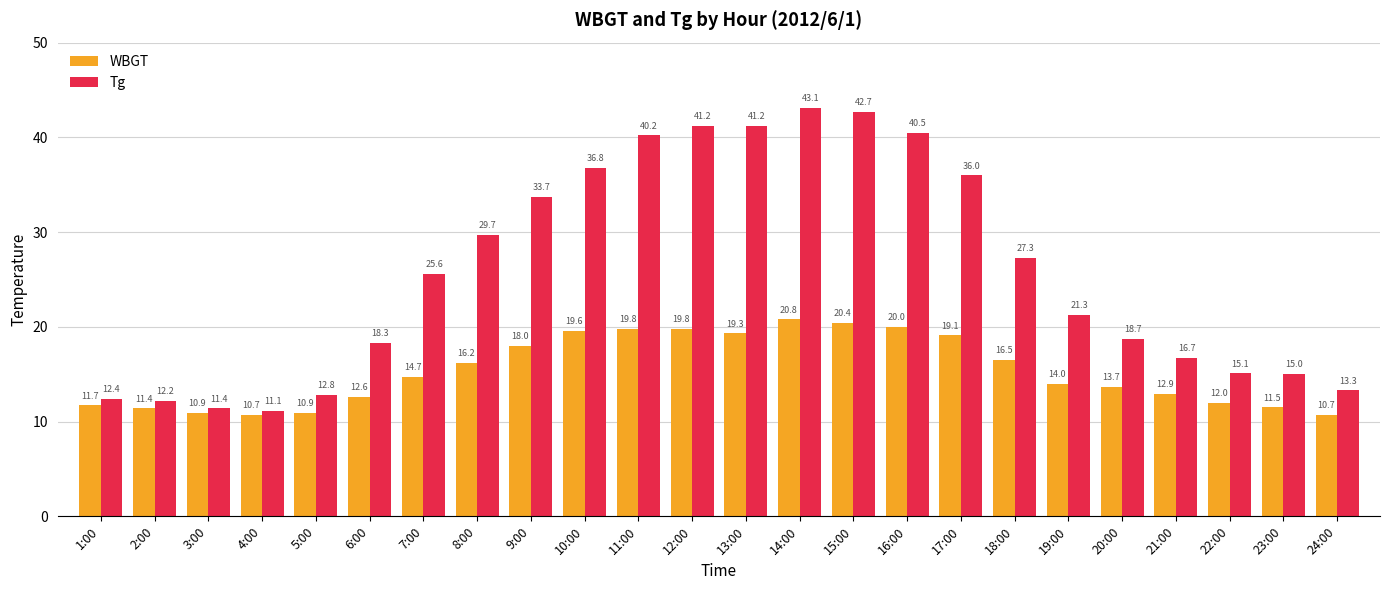

What is the lowest value of the WBGT series?

10.7